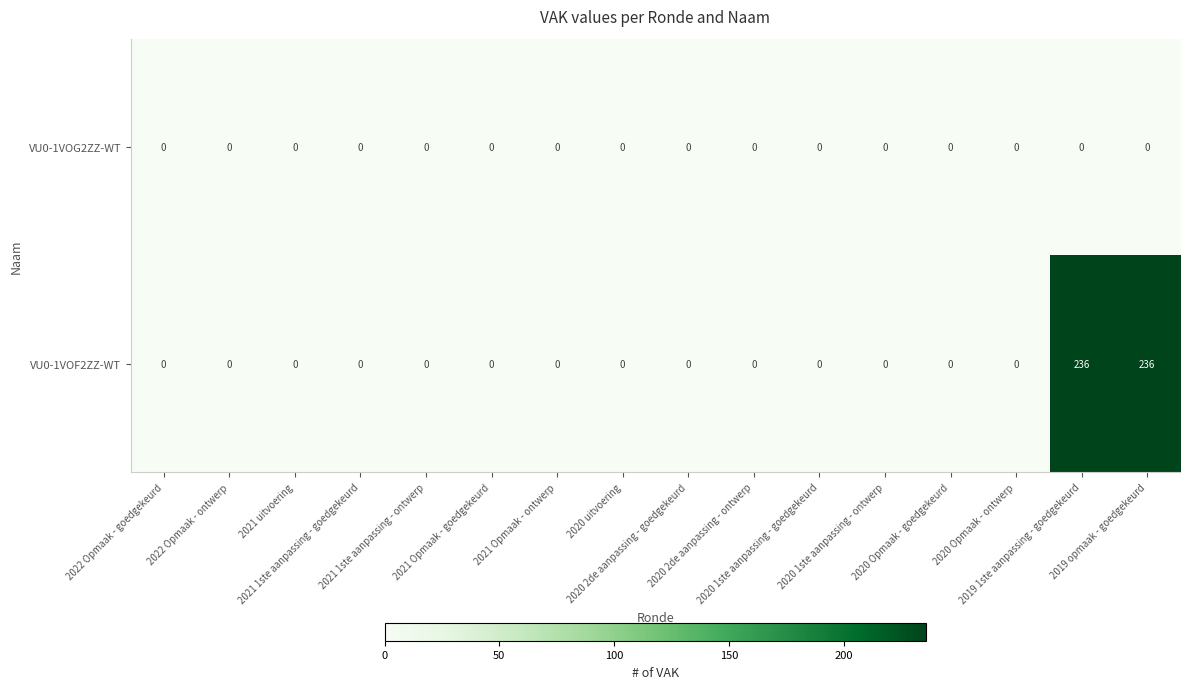

Which series has the largest total across all categories?

VU0-1VOF2ZZ-WT